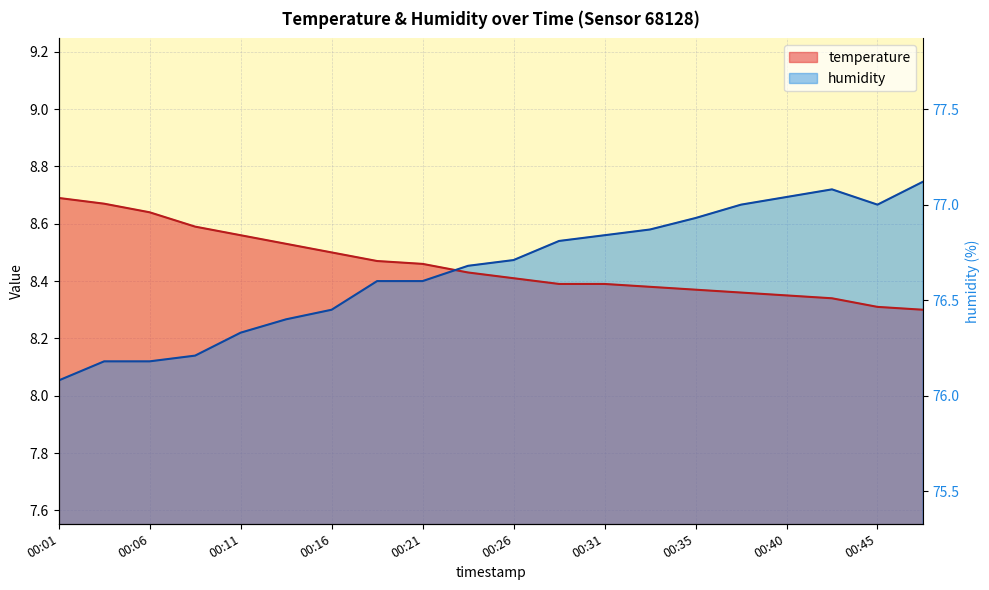

What is the lowest value of the temperature series?

8.3